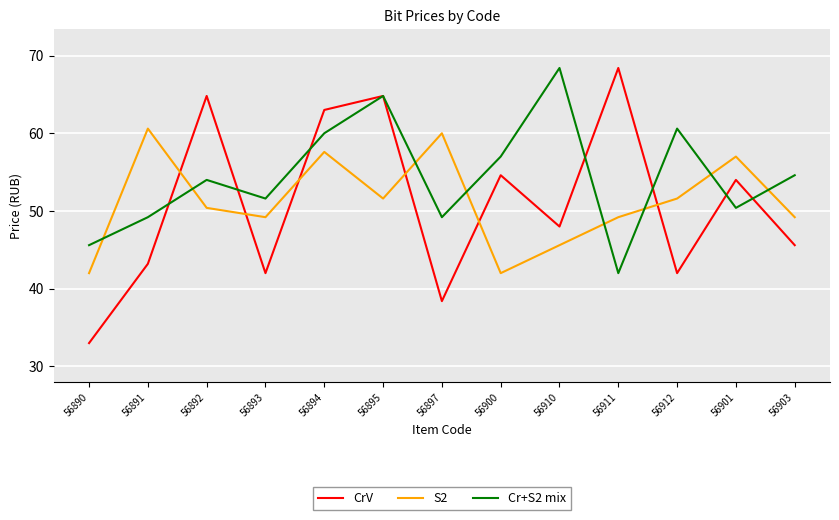

Which series has the widest spread of values?

CrV